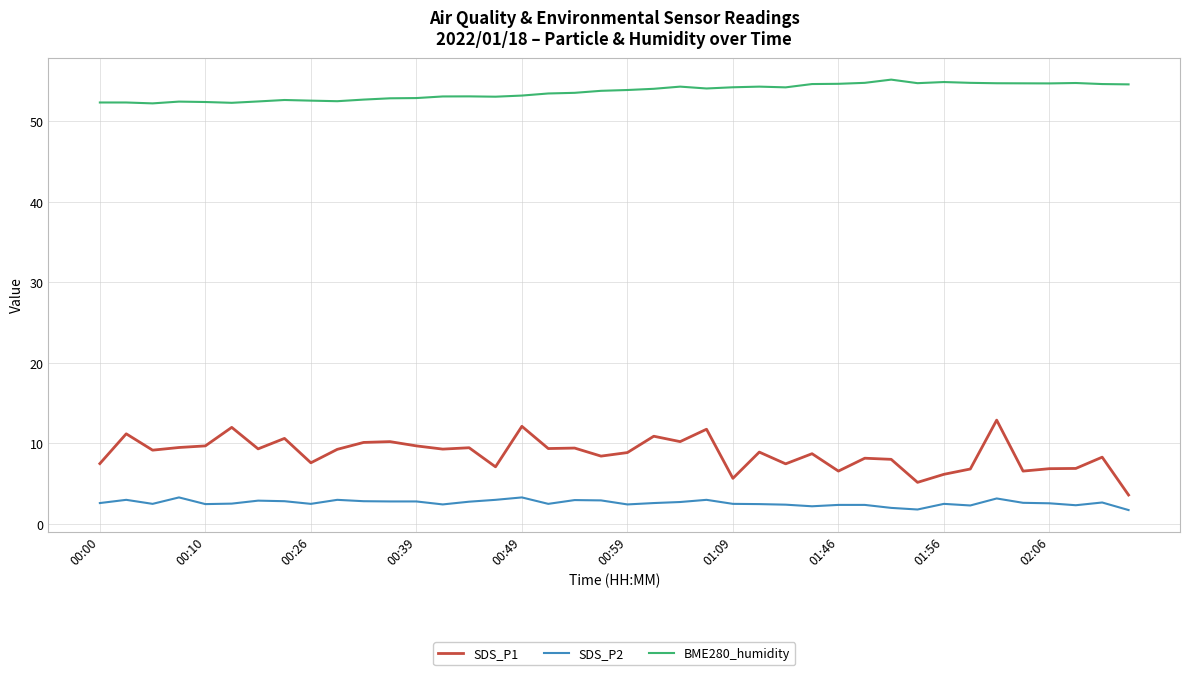

Which series has the largest total across all categories?

BME280_humidity